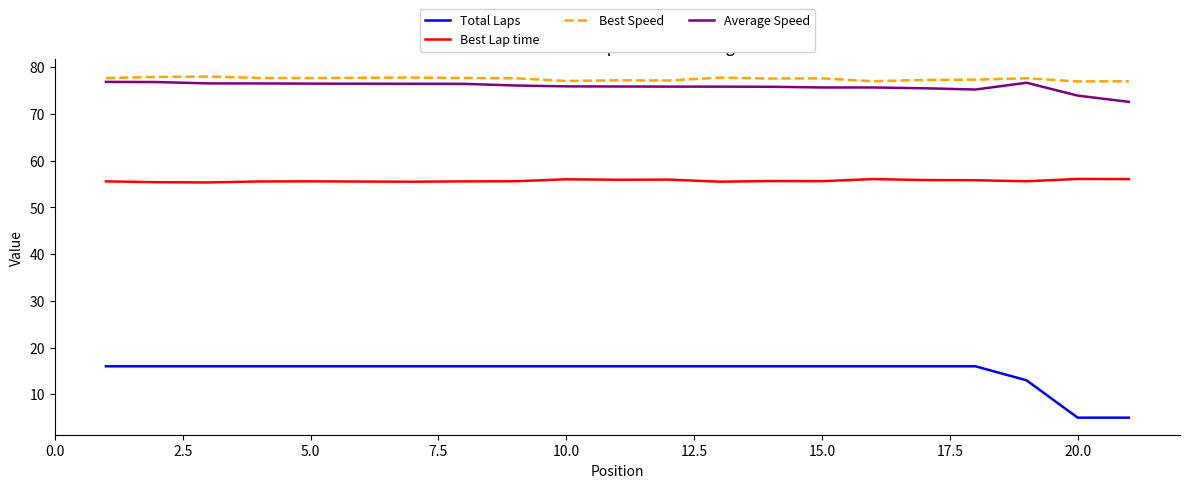

Rank the series by their maximum value, from lowest to highest.

Total Laps, Best Lap time, Average Speed, Best Speed